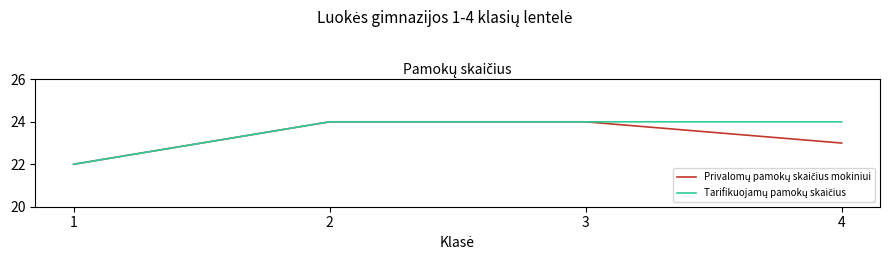

What is the smallest value displayed?

22